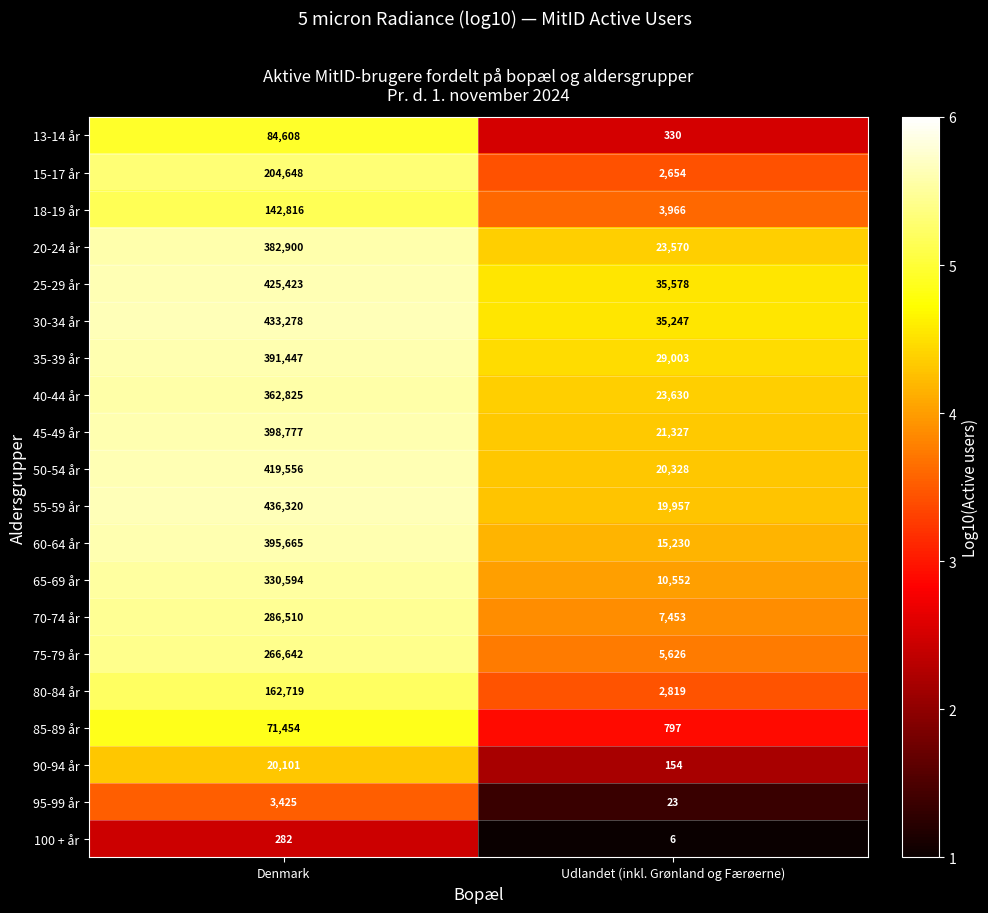

Which category has the lowest value across all series?

Udlandet (inkl. Grønland og Færøerne)